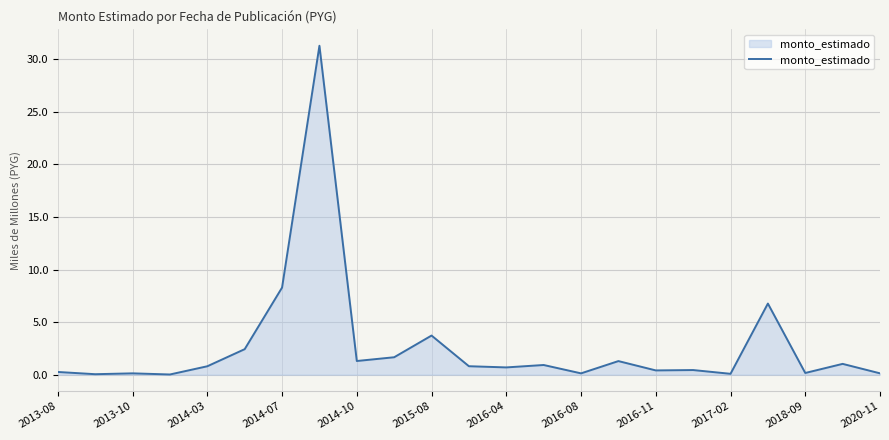

What is the greatest value displayed?

31.3